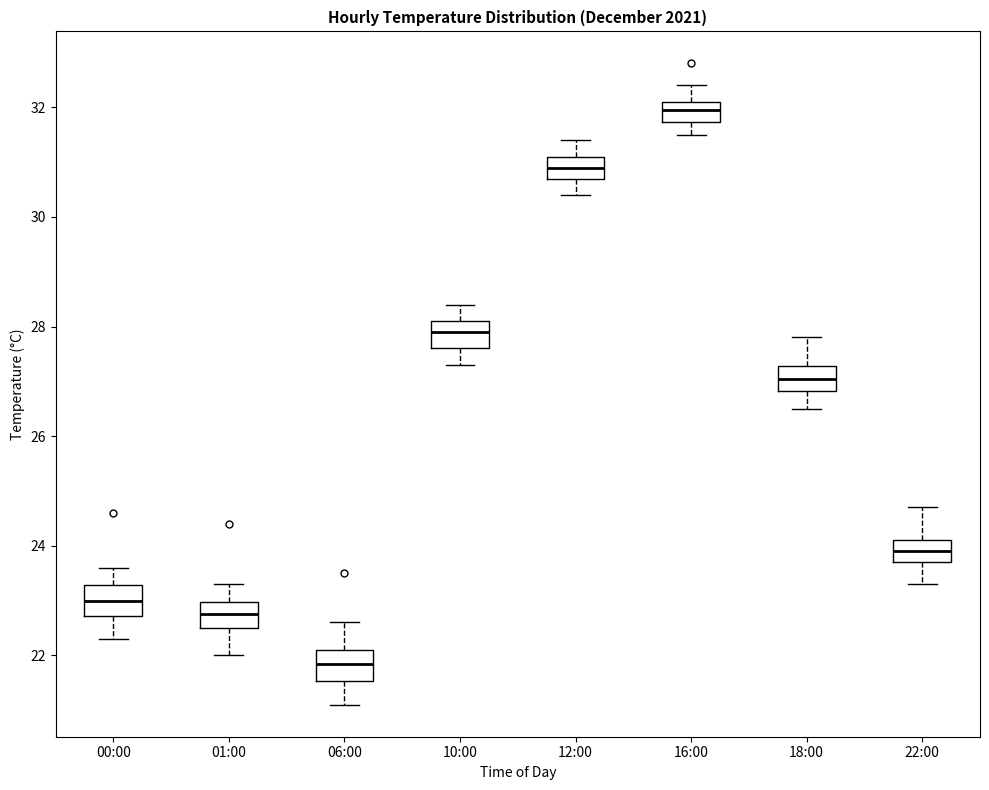

Reading left to right, read every box against the y-axis: the position of its median line, the range the box covers, and the ends of its whiskers. The values are not printed on the chart, so give them approximately, as read against the axis.

00:00: median 23.0, box 22.8 to 23.2, whiskers 22.4 to 23.6
01:00: median 22.8, box 22.6 to 23.0, whiskers 22.0 to 23.4
06:00: median 21.8, box 21.6 to 22.2, whiskers 21.2 to 22.6
10:00: median 28.0, box 27.6 to 28.2, whiskers 27.4 to 28.4
12:00: median 31.0, box 30.8 to 31.2, whiskers 30.4 to 31.4
16:00: median 32.0, box 31.8 to 32.2, whiskers 31.6 to 32.4
18:00: median 27.0, box 26.8 to 27.2, whiskers 26.6 to 27.8
22:00: median 24.0, box 23.8 to 24.2, whiskers 23.4 to 24.8